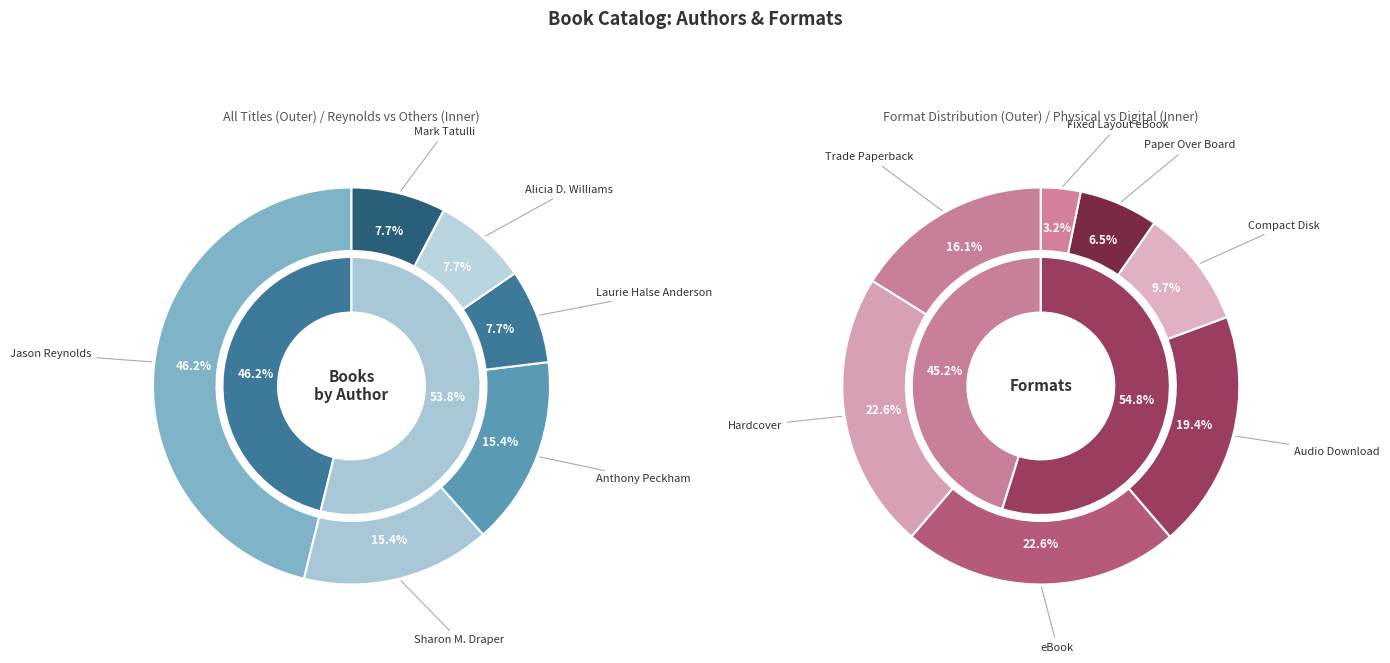

To the nearest percent, what is the difference between the largest and smallest slice percentages?

38%